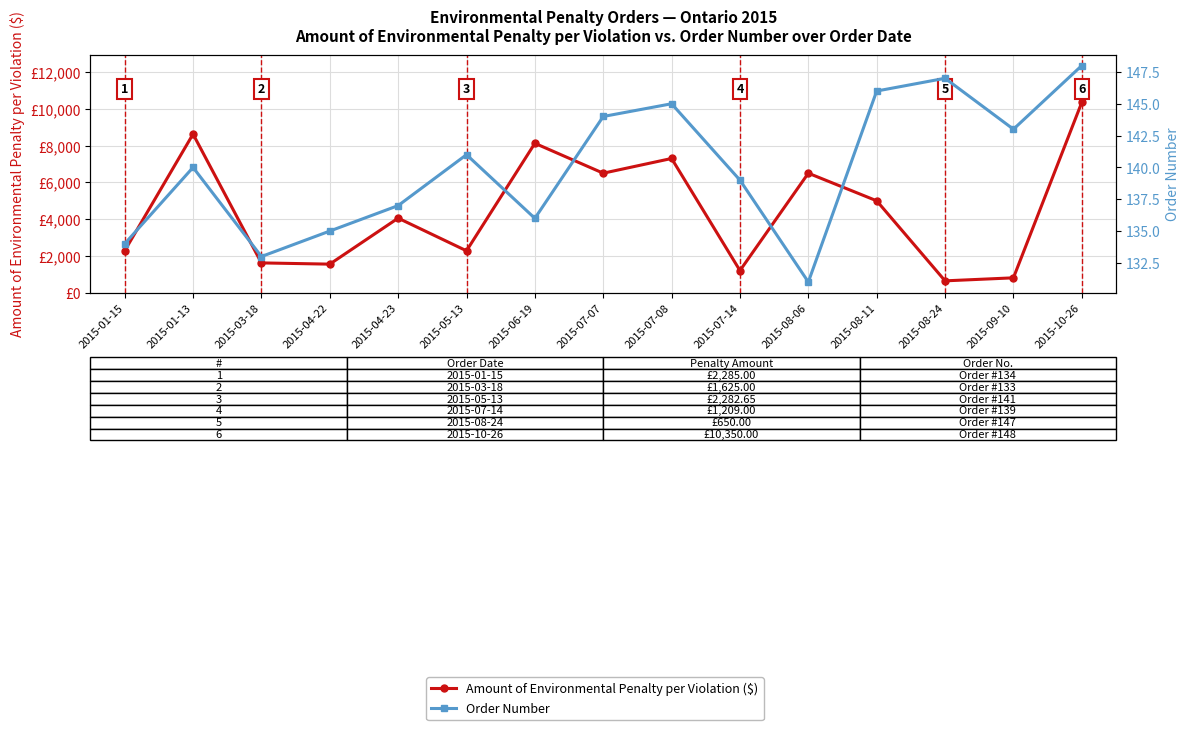

What is the sum of the Order Number values at 2015-07-08 and 2015-06-19?

281.0